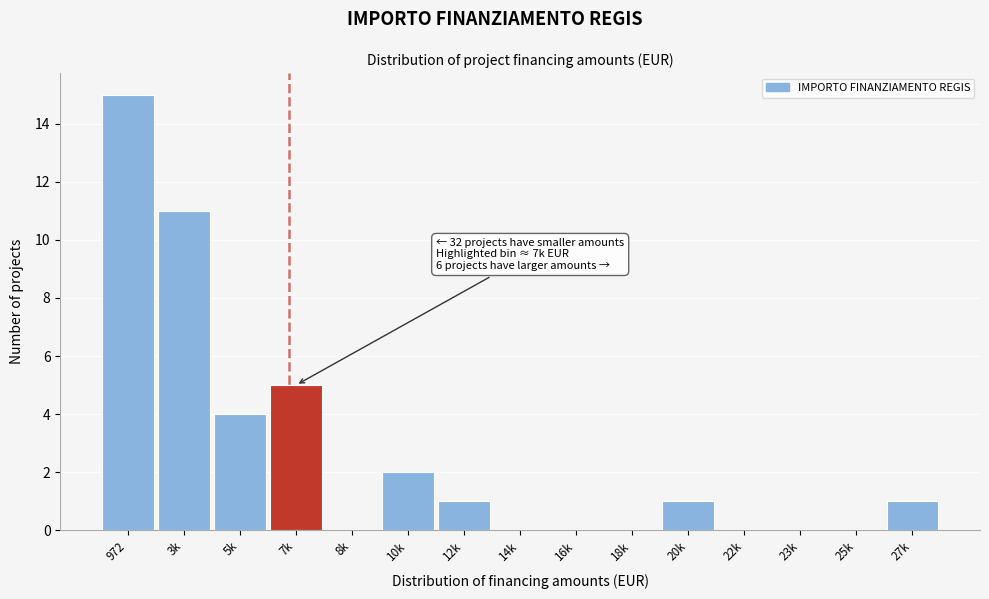

Reading left to right, what are all the values shown in this chart?

972=15	3k=11	5k=4	7k=5	8k=0	10k=2	12k=1	14k=0	16k=0	18k=0	20k=1	22k=0	23k=0	25k=0	27k=1